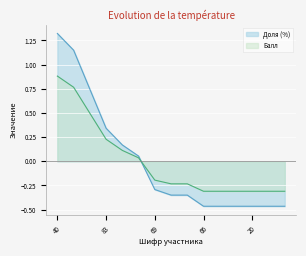

How many lines are shown in the chart?

2